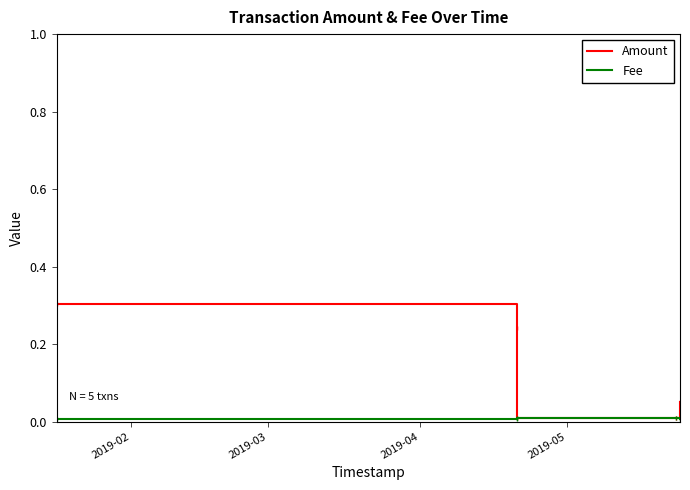

True or false: Amount has more than 0 interior local peaks.

False